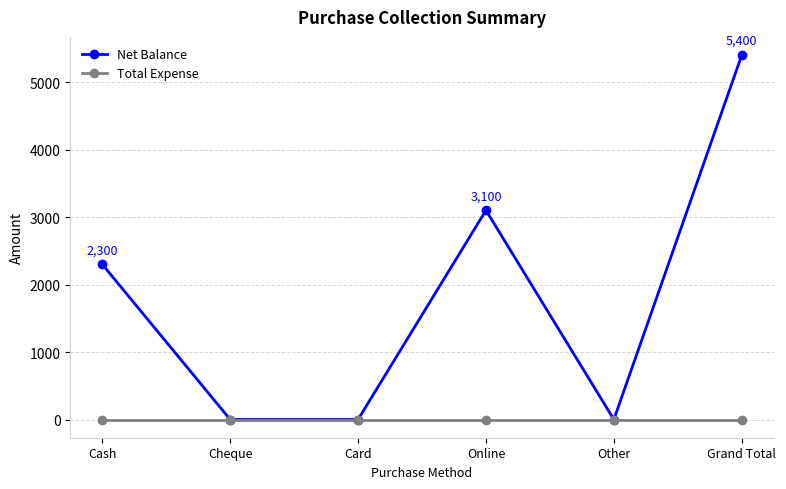

What is the label of the 2nd point from the left?

Cheque